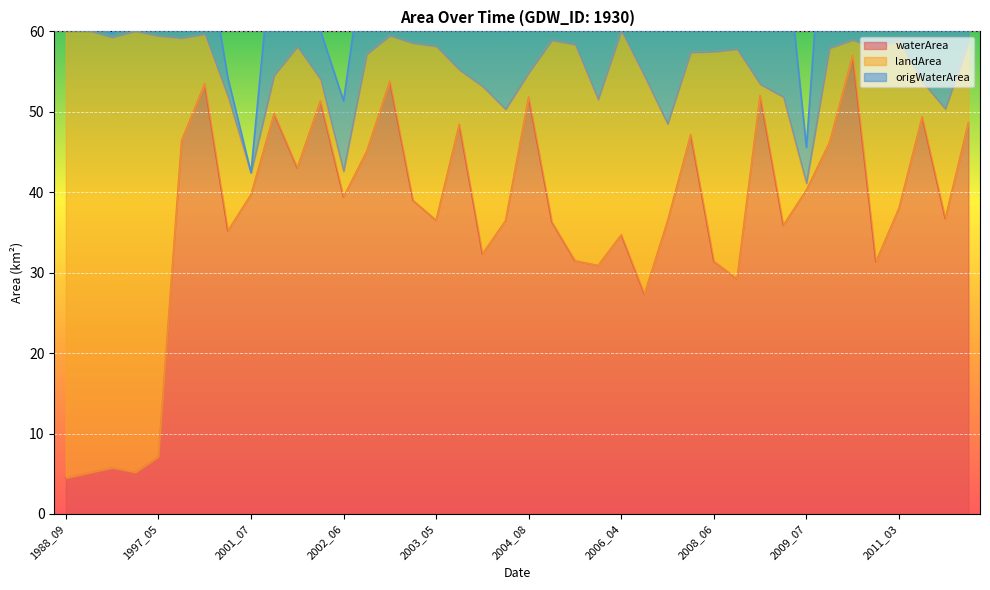

Which category has the highest value across all series?

2009_09